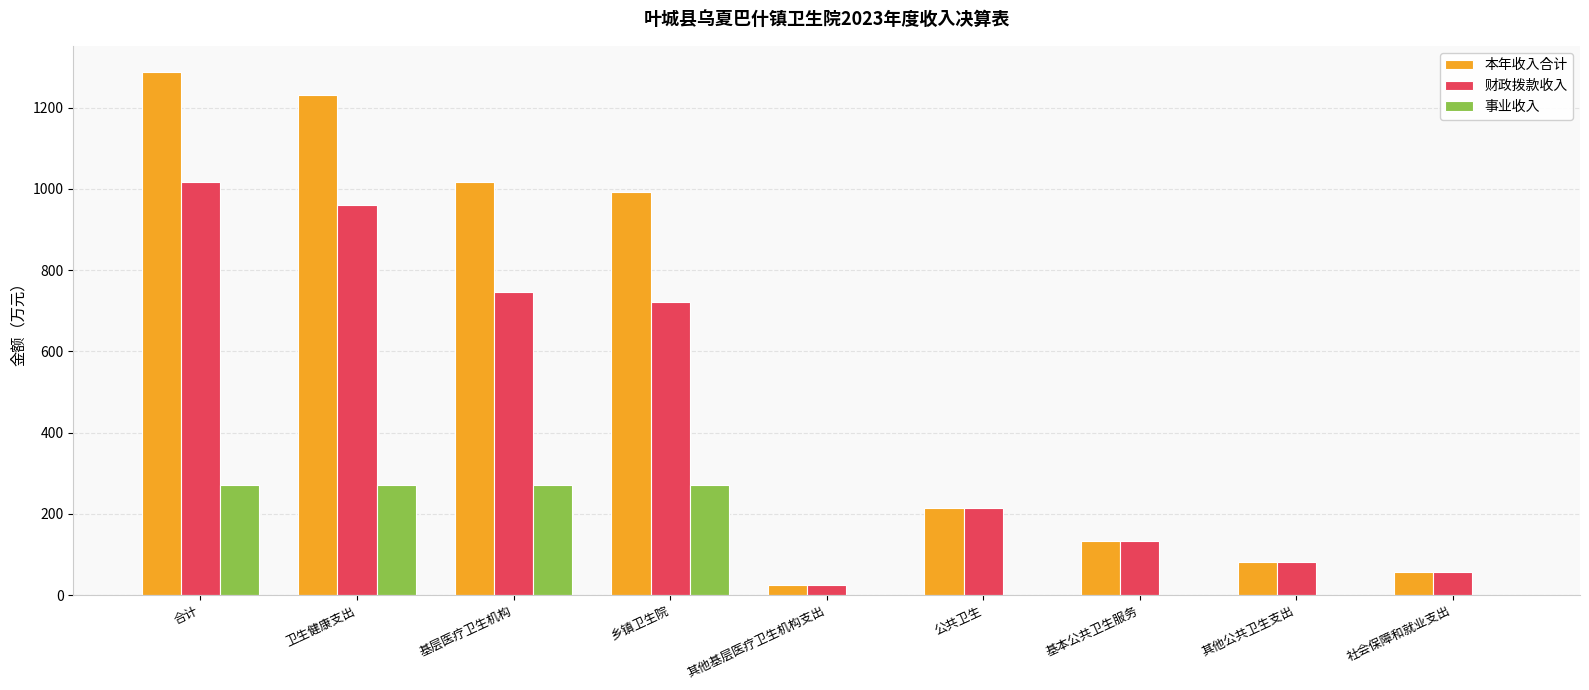

How many values in the 事业收入 series exceed 0?

4